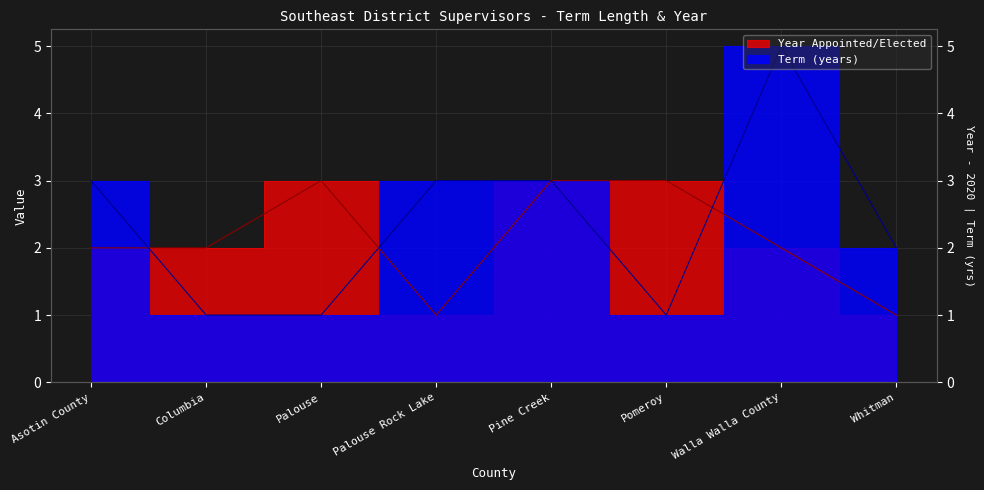

Where is Year Appointed/Elected nearest to the value 2?

Asotin County